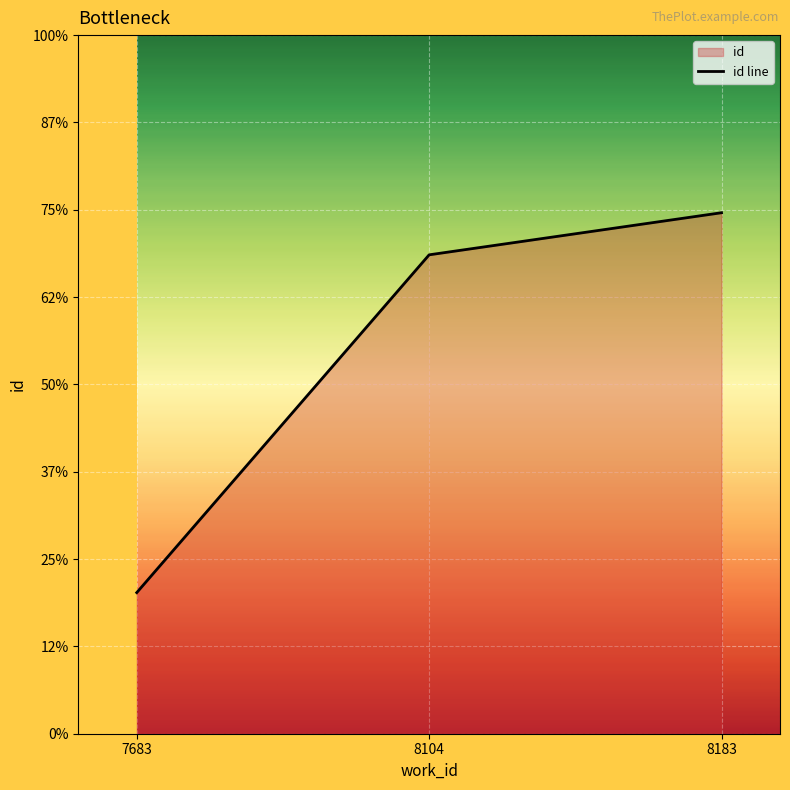

Rank the categories by value from lowest to highest.

7683, 8104, 8183